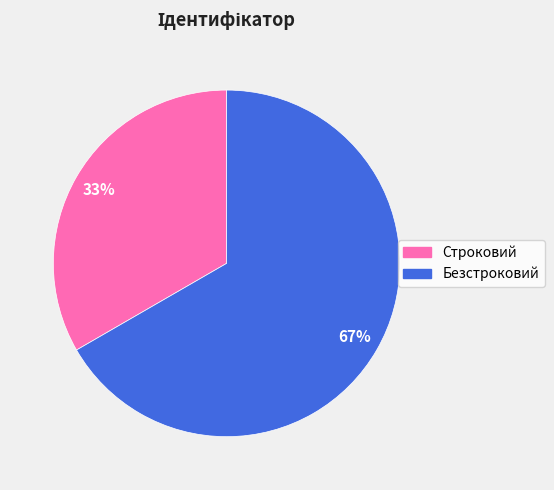

What percentage is the Безстроковий slice, to the nearest percent?

67%